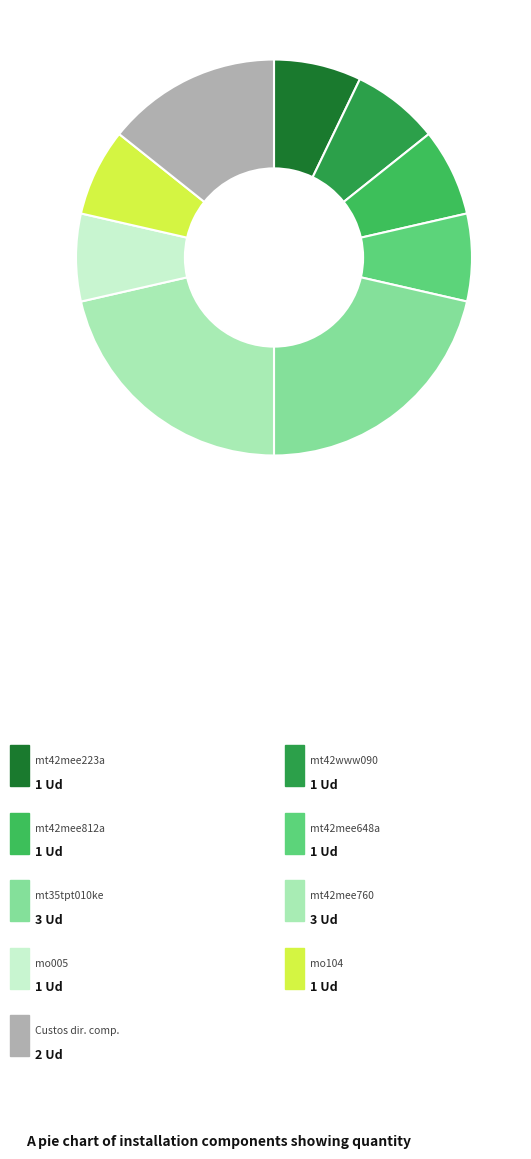

Which slice is the largest?

mt35tpt010ke